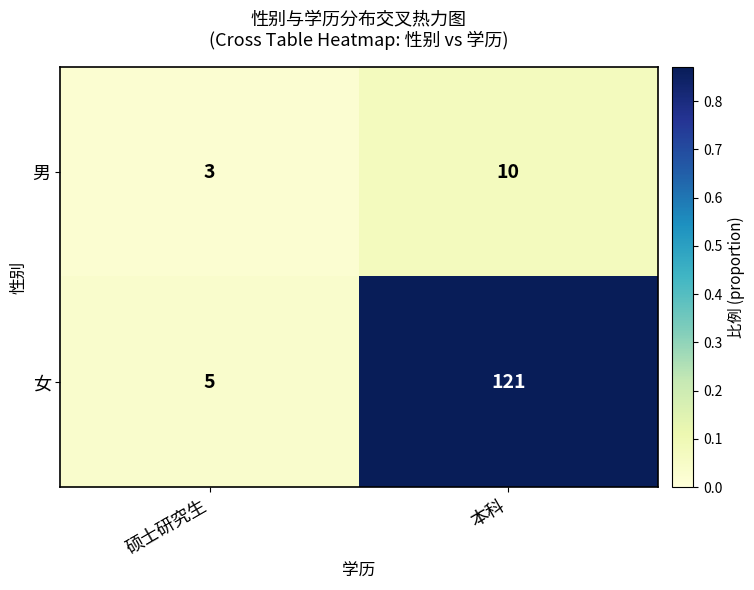

Is it true that 男 equals 1 at 硕士研究生?

False